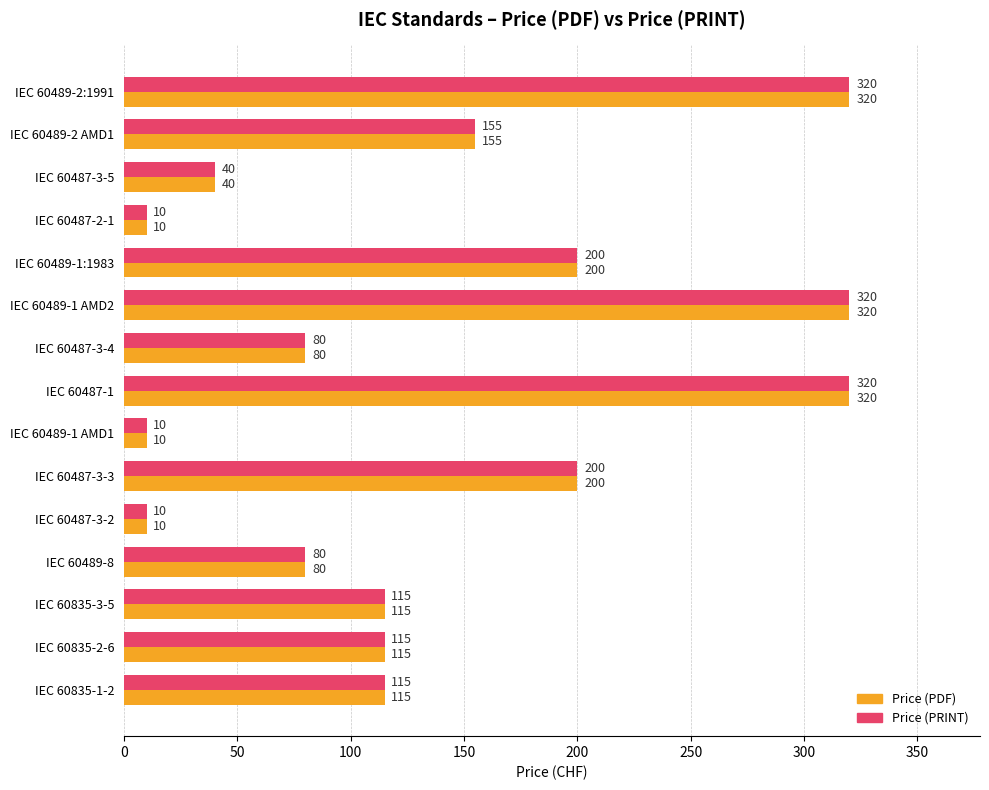

What is the sum of all Price (PDF) values?

2090